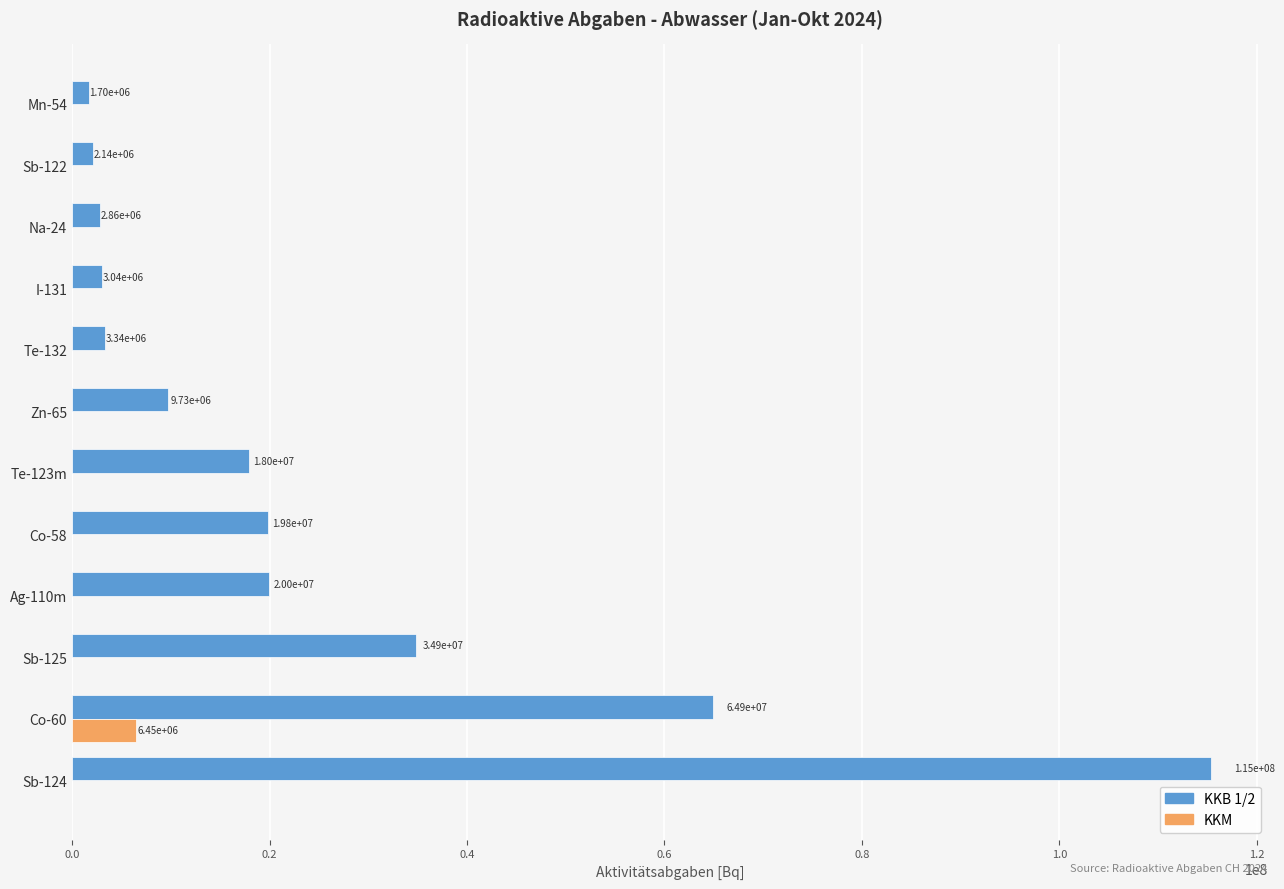

What is the average value of the KKB 1/2 series?

24645540.8